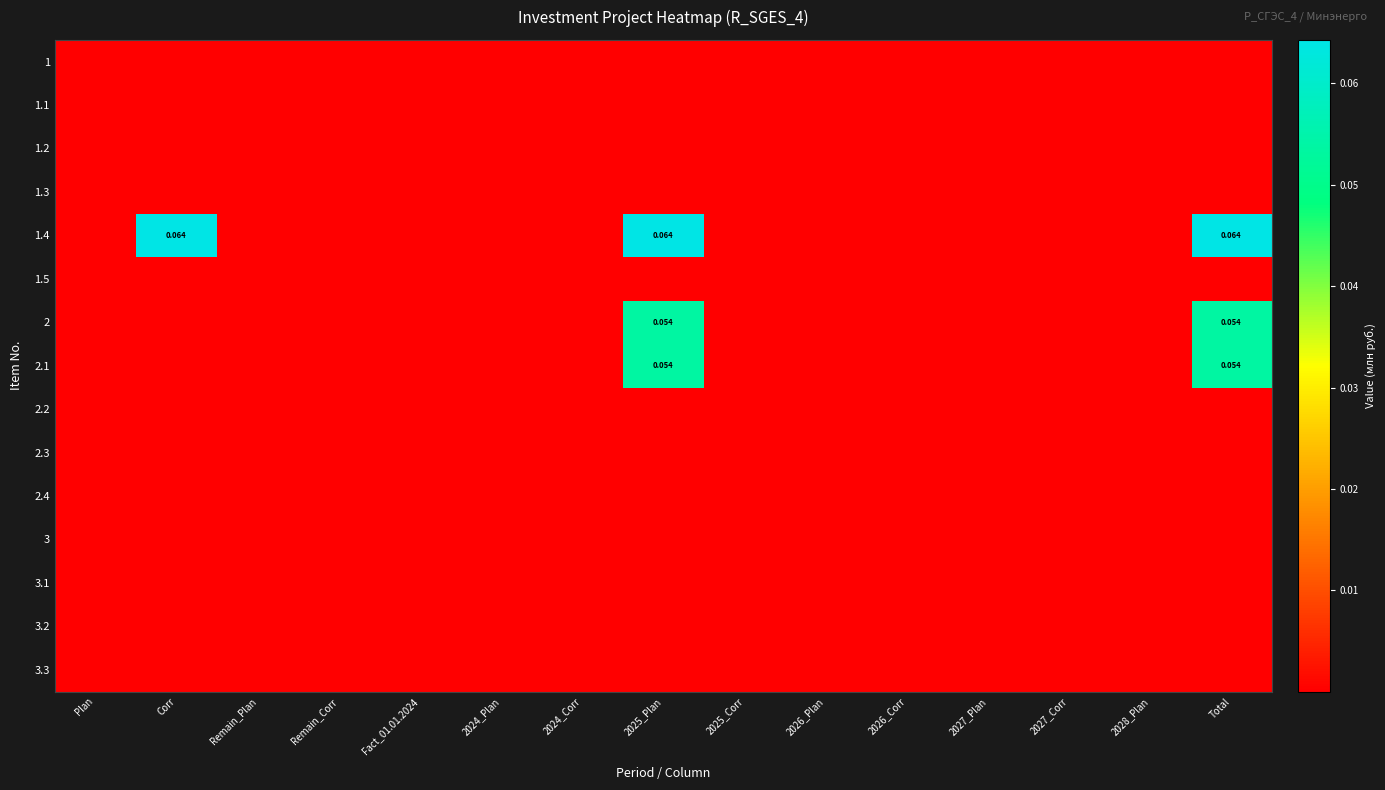

At which category is the sum across all series the highest?

Total